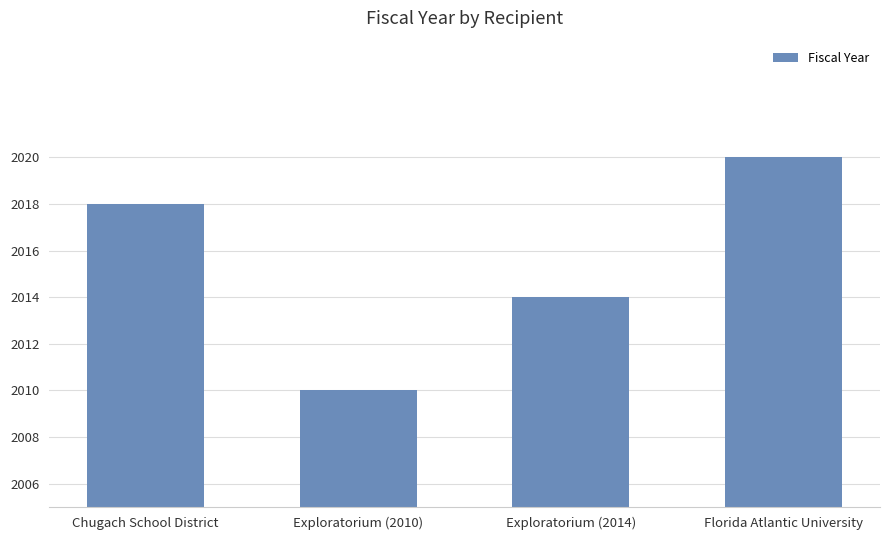

What position from the left is Florida Atlantic University?

4